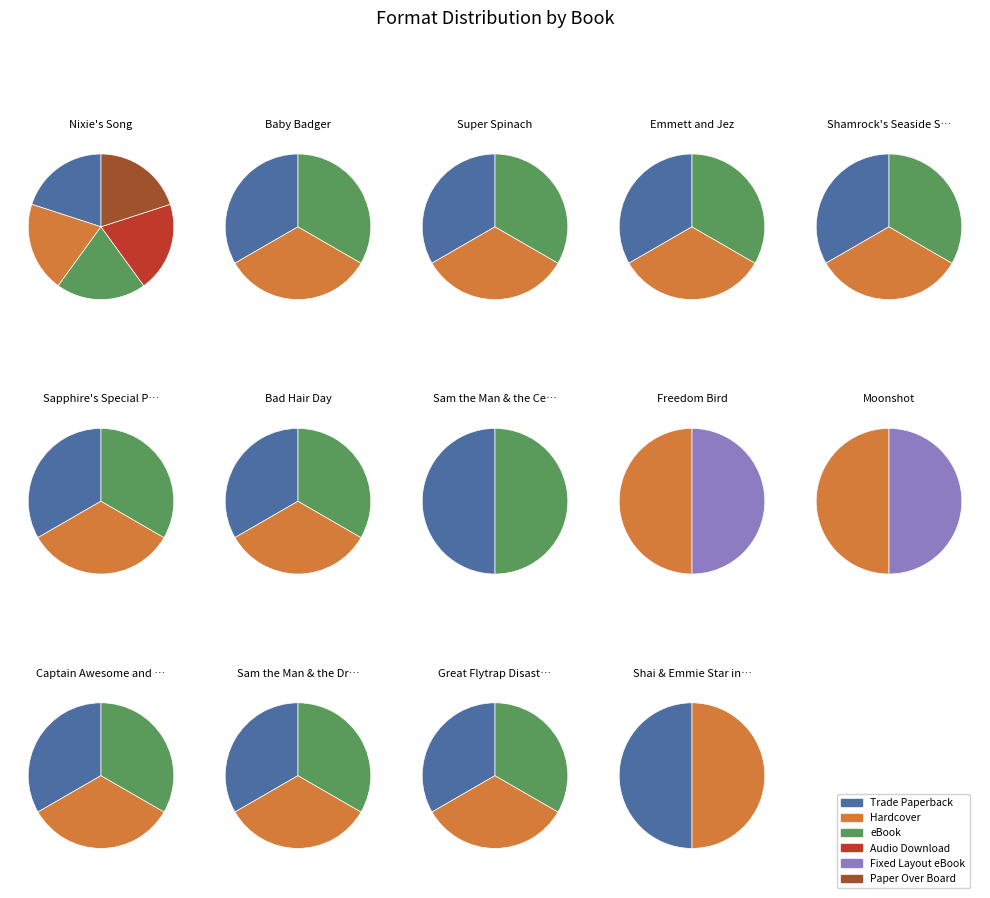

Is there any slice that represents more than half of the pie?

No